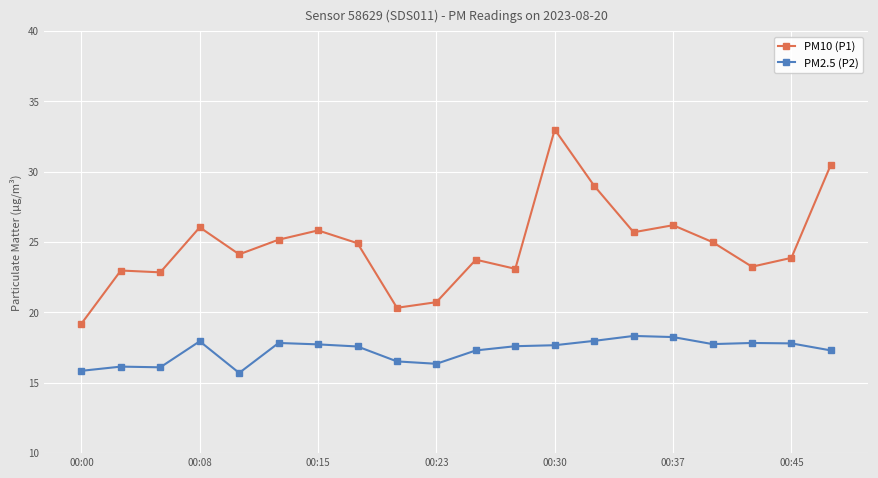

True or false: PM10 (P1) has more than 1 interior local peaks.

True